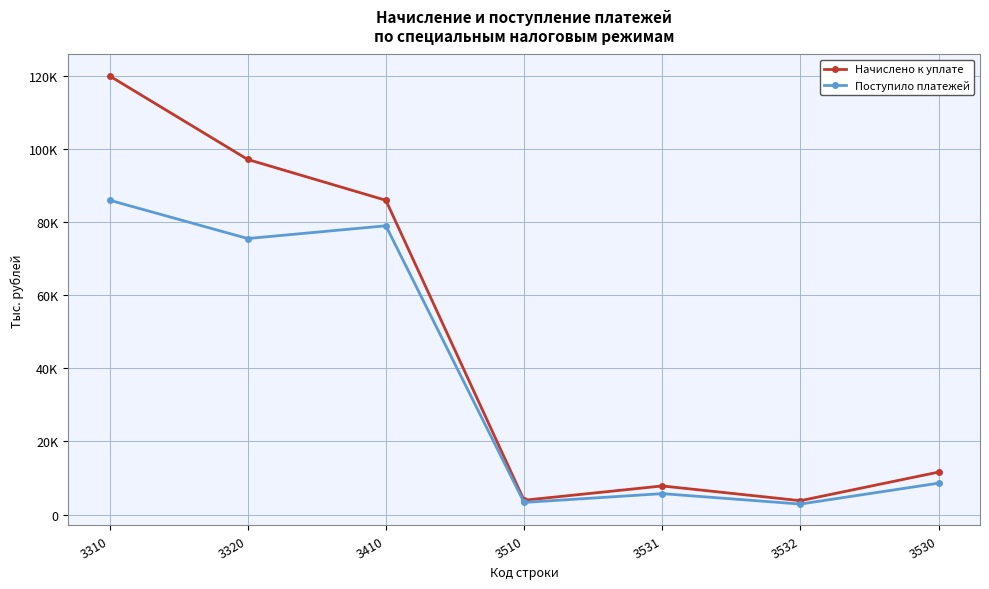

Does the chart have visible grid lines?

Yes